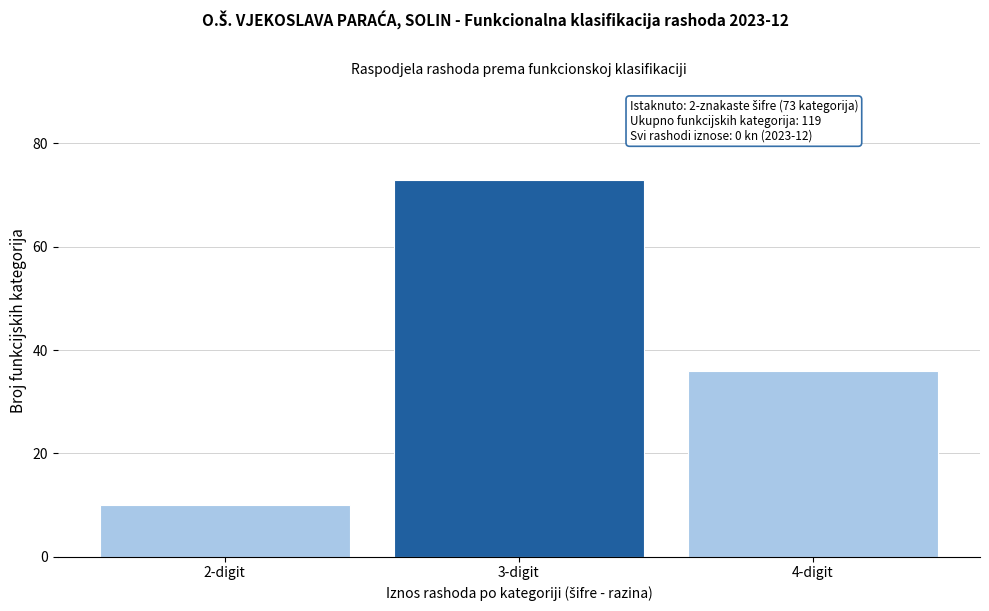

Reading right to left, extract all data points from this chart.

4-digit=36	3-digit=73	2-digit=10